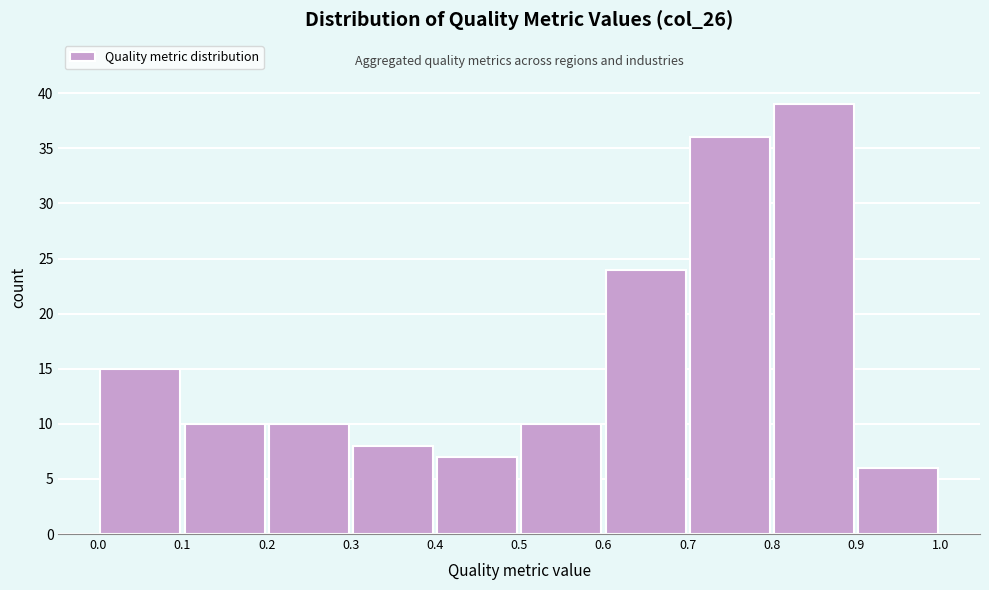

Reading left to right, list every bar in this chart as the range it spans on the x-axis followed by its height. The values are not printed on the chart, so give them approximately, as read against the axis.

0.0 to 0.1: 15
0.1 to 0.2: 10
0.2 to 0.3: 10
0.3 to 0.4: 8
0.4 to 0.5: 7
0.5 to 0.6: 10
0.6 to 0.7: 24
0.7 to 0.8: 36
0.8 to 0.9: 39
0.9 to 1.0: 6